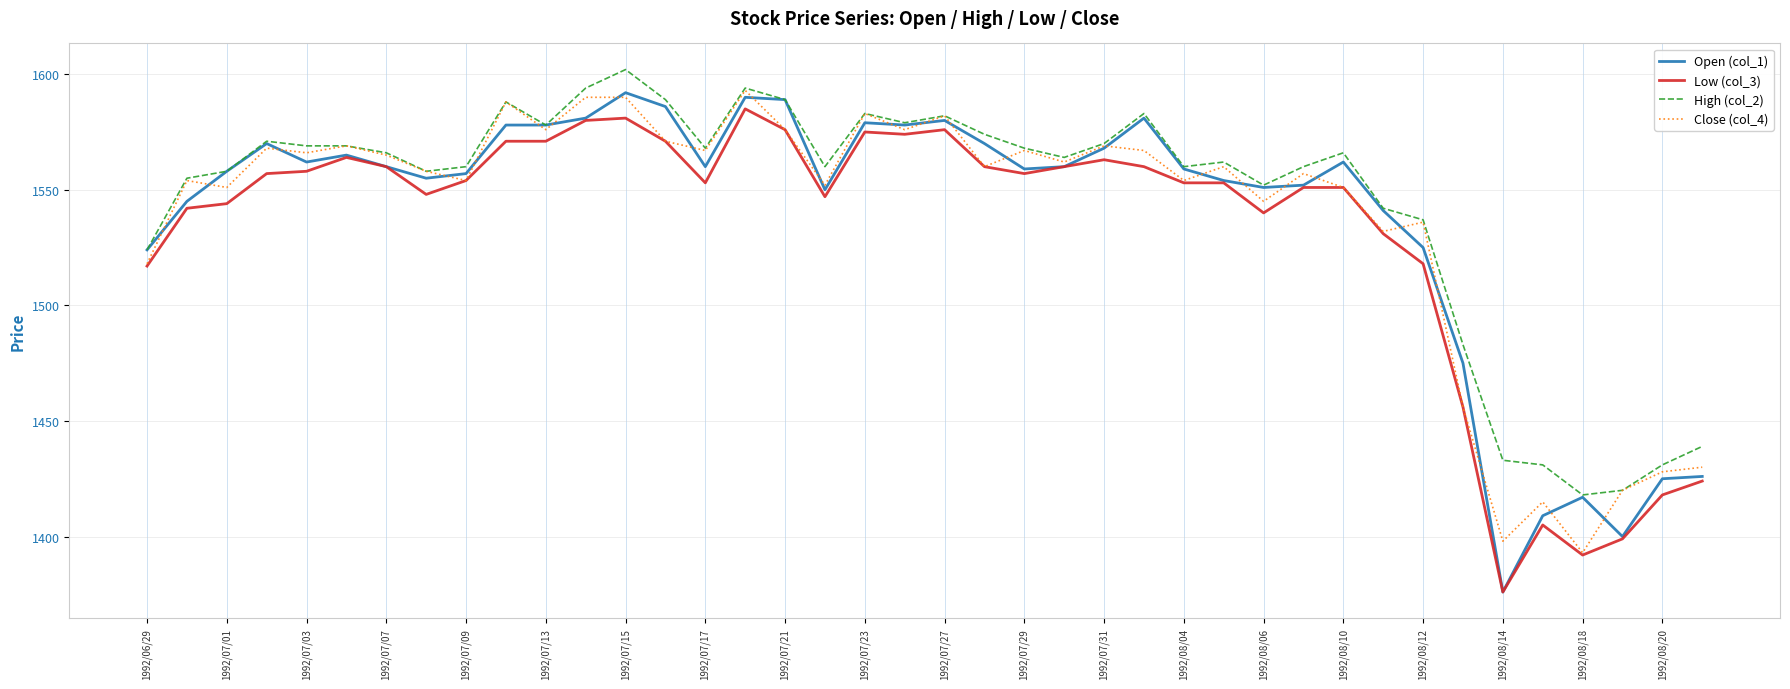

What is the maximum value for Close (col_4)?

1593